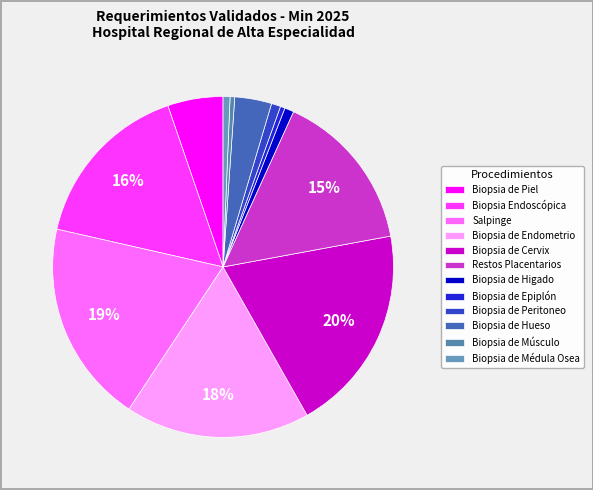

What is the change in value from Biopsia de Piel to Biopsia de Epiplón?

-44